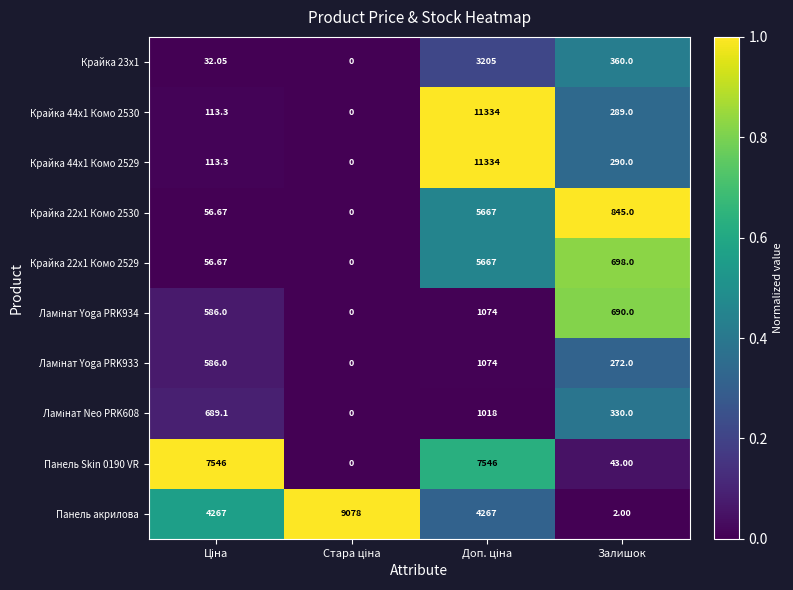

At which label is Крайка 22x1 Комо 2530 closest to 2833?

Залишок